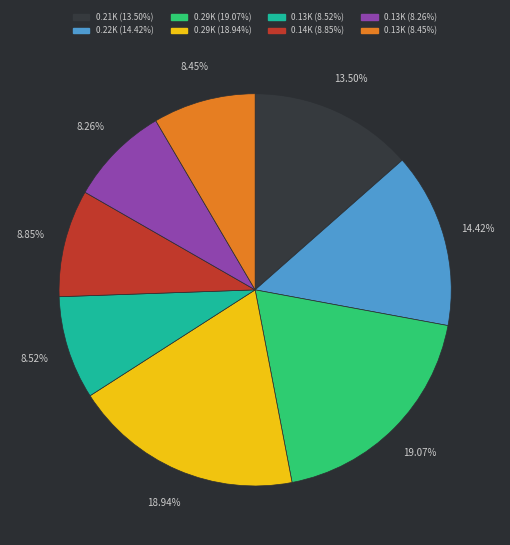

Does any single category account for the majority?

No